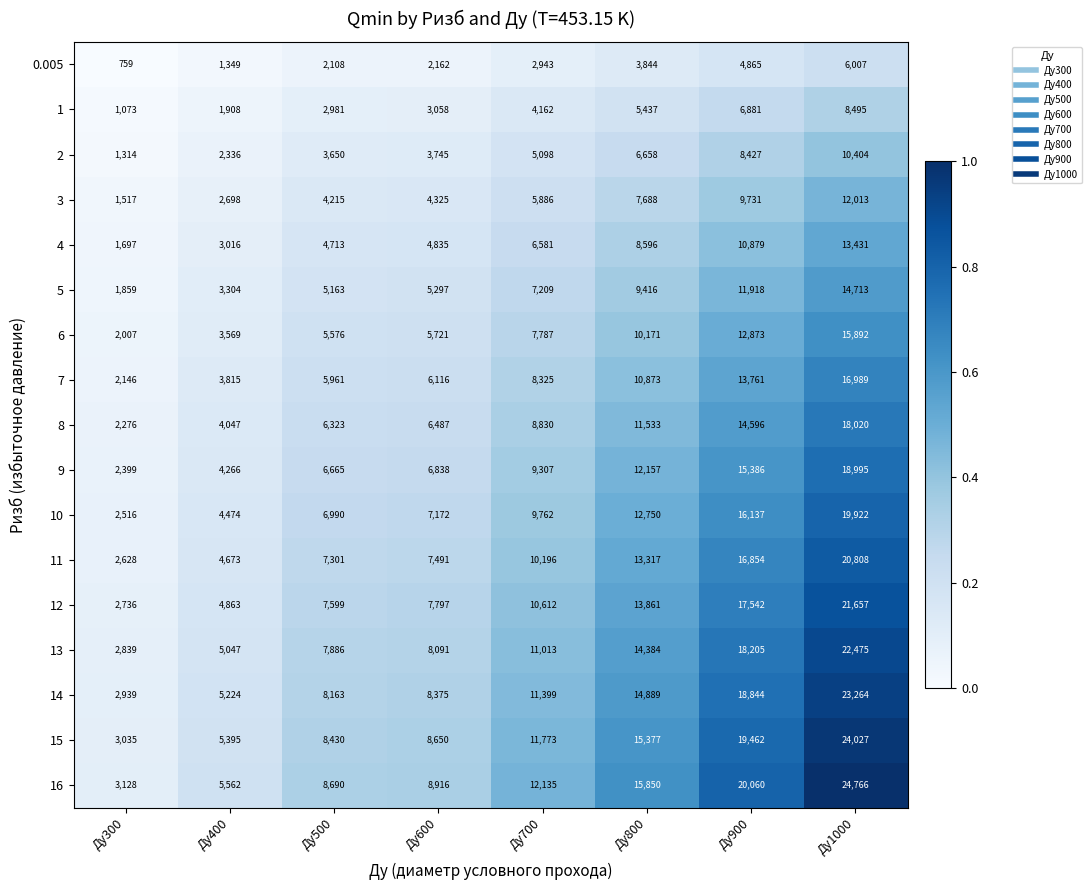

What is the total value across all series at Ду800?

186801